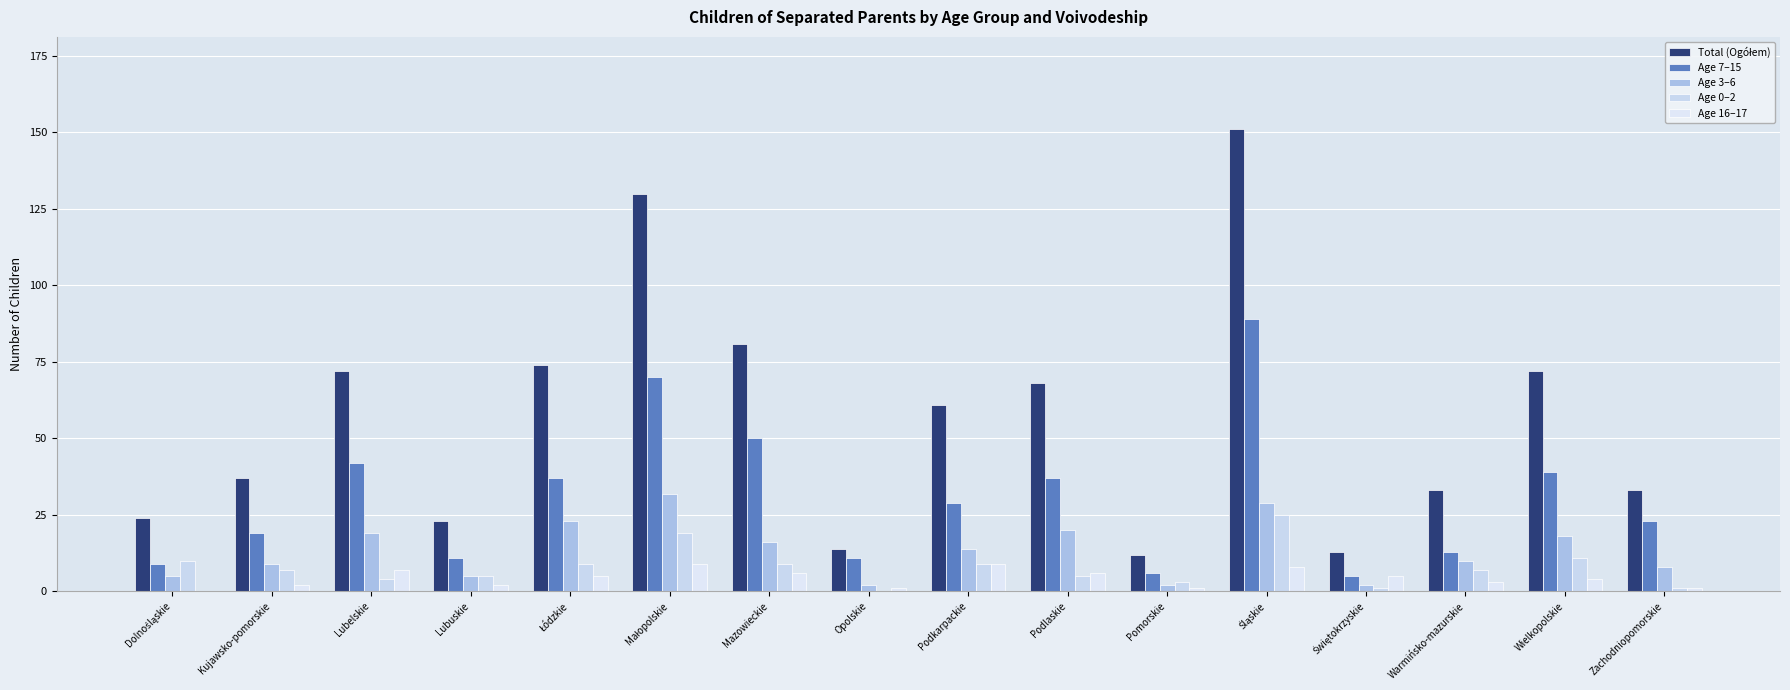

What is the average value of the Age 7–15 series?

31